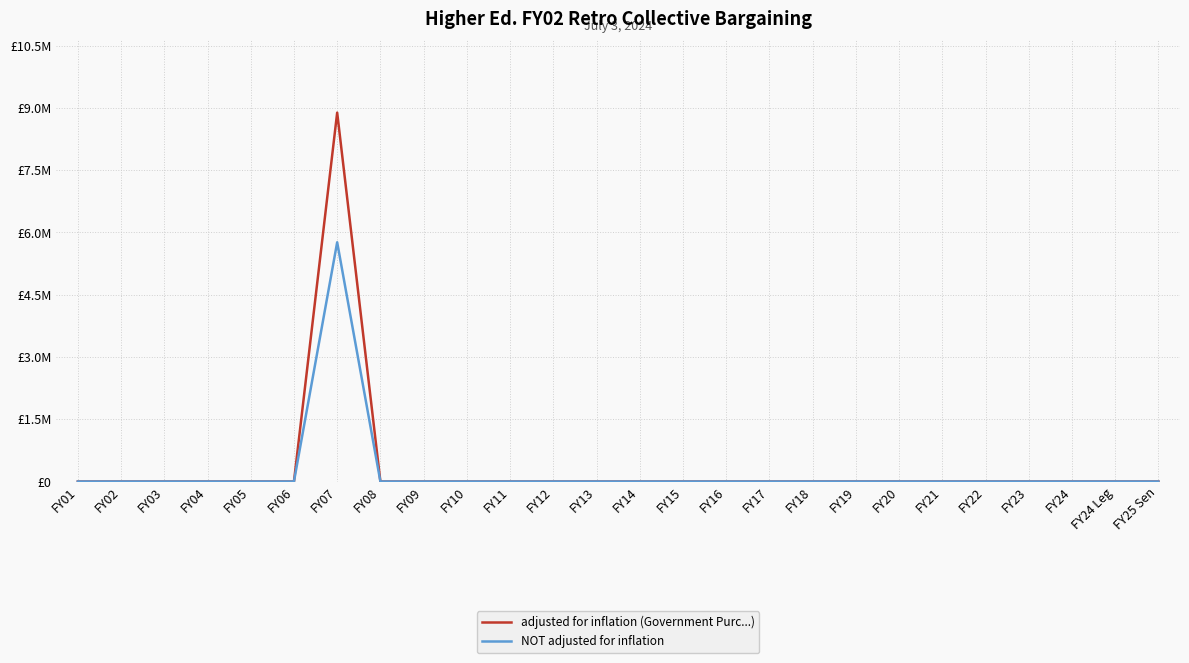

What is the maximum value shown in the chart?

8887690